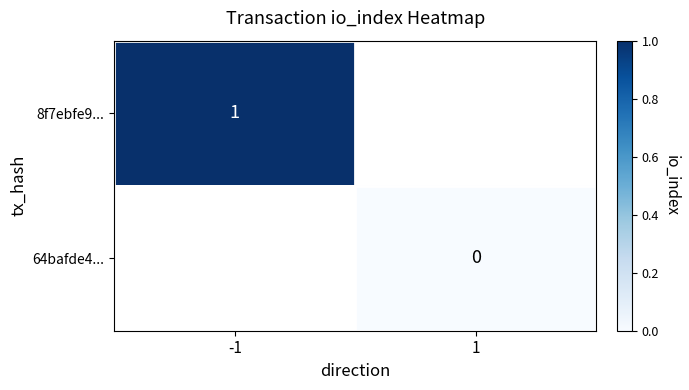

True or false: 8f7ebfe9... has a value of 1 at -1.

True